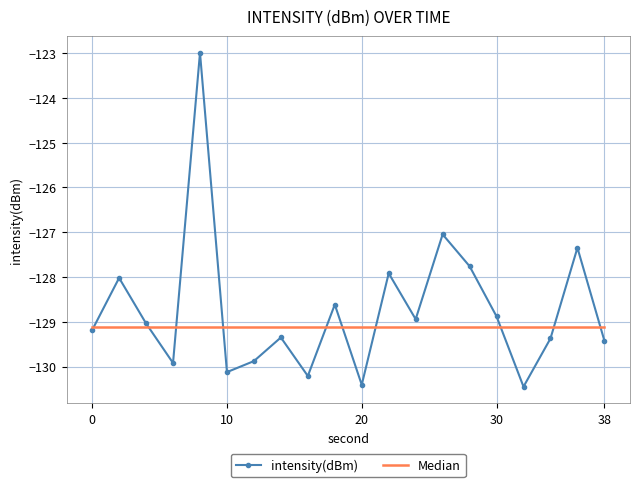

What is the maximum value for intensity(dBm)?

-123.0